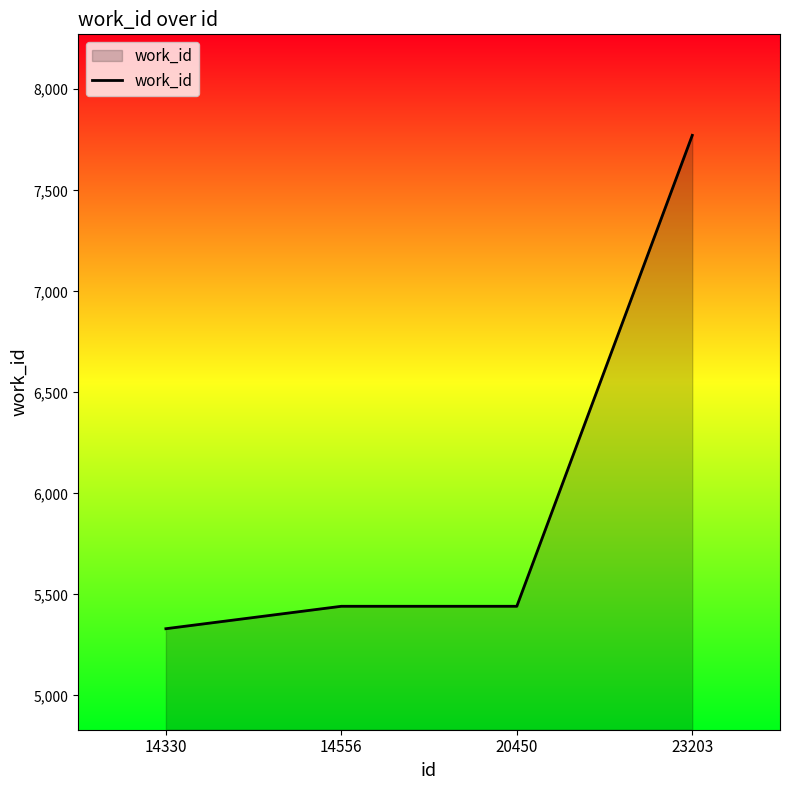

True or false: the data shows 7772 at 23203.

True